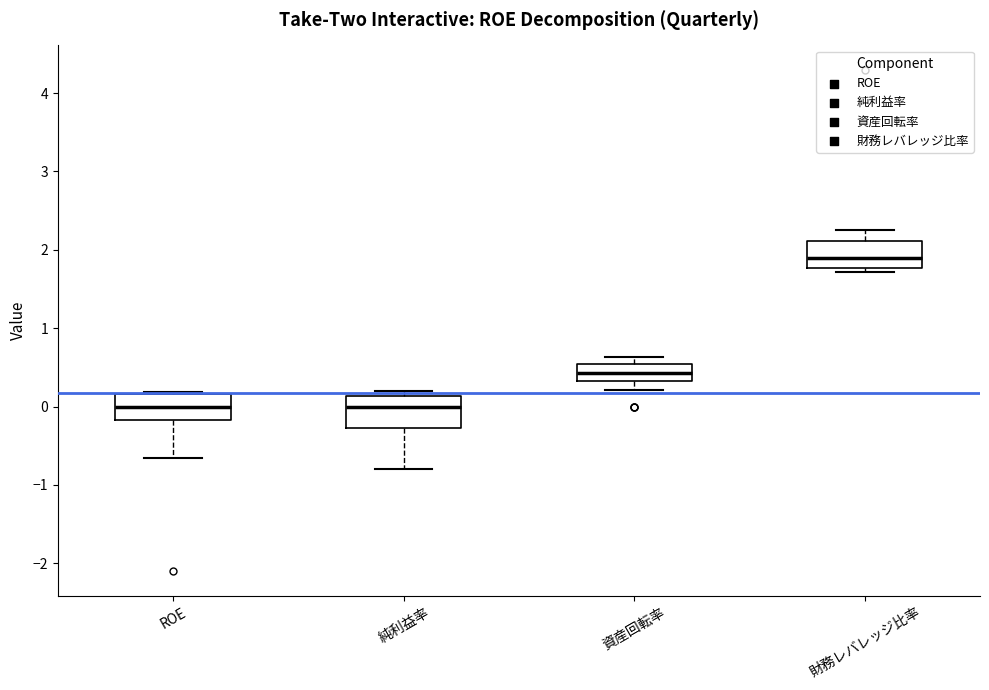

Reading left to right, transcribe this box plot: for each box, give where its median line is, the range the box spans, and where its two whiskers end, as read against the y-axis. The values are not printed on the chart, so give them approximately, as read against the axis.

ROE: median 0.0, box -0.2 to 0.2, whiskers -0.7 to 0.2
純利益率: median 0.0, box -0.3 to 0.1, whiskers -0.8 to 0.2
資産回転率: median 0.4, box 0.3 to 0.5, whiskers 0.2 to 0.6
財務レバレッジ比率: median 1.9, box 1.8 to 2.1, whiskers 1.7 to 2.3